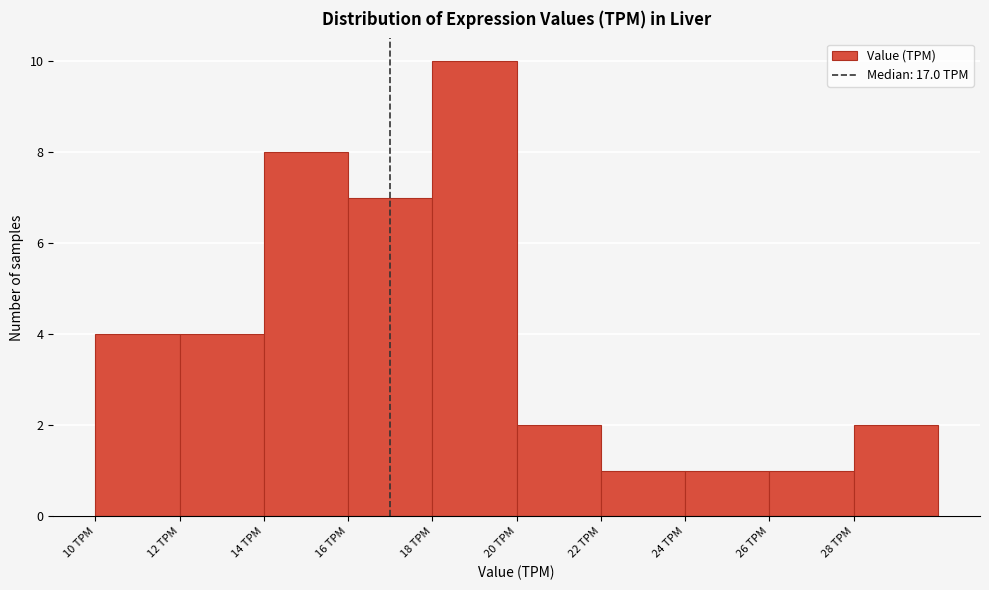

Over which range of the x-axis is the bar tallest?

18 to 20